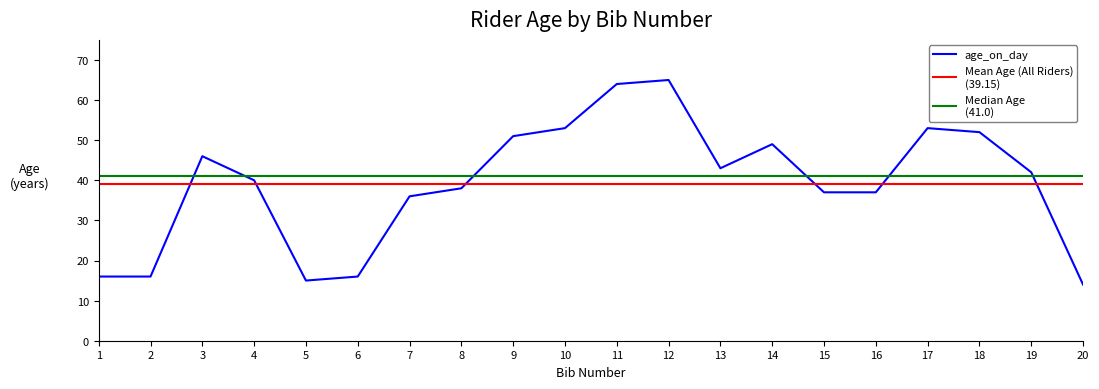

What is the ratio of the value at 8 to the value at 17?

0.7